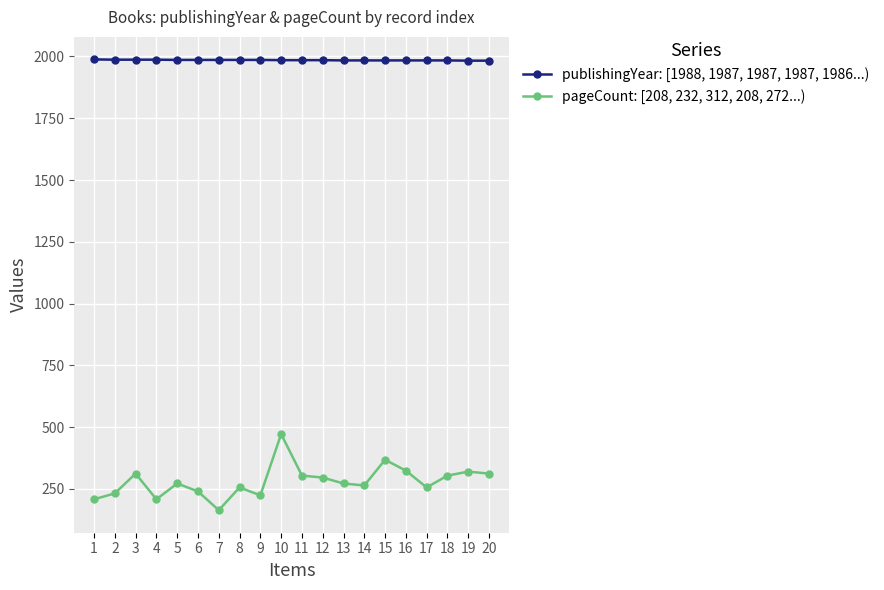

The publishingYear: [1988, 1987, 1987, 1987, 1986...) series shows 1983 at 20. True or false?

True